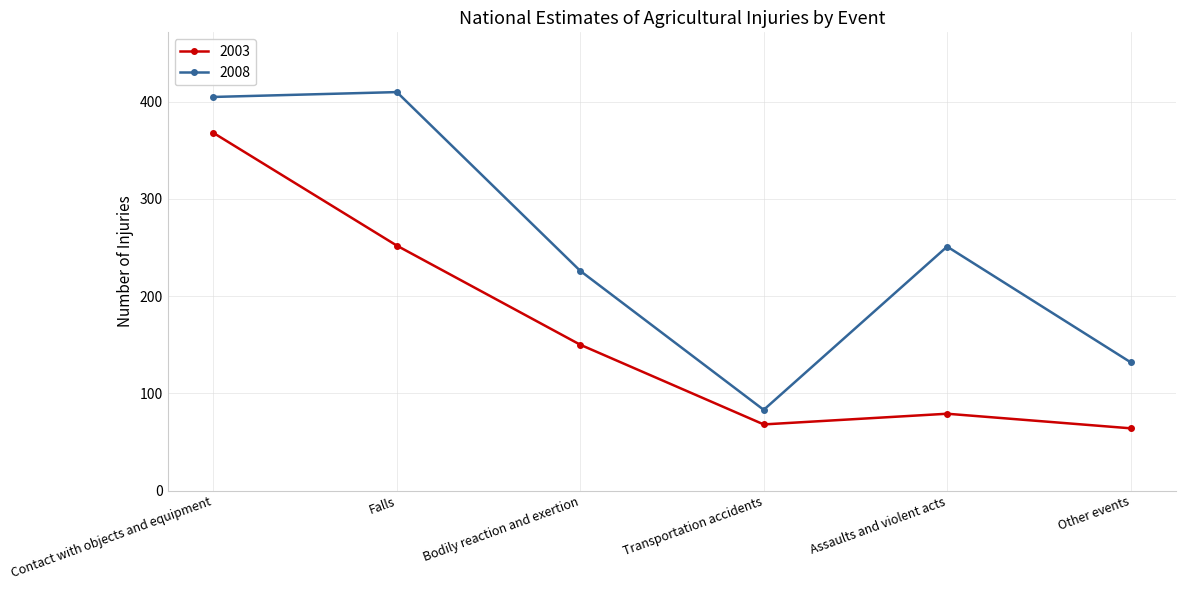

Rank the series by their average value, from highest to lowest.

2008, 2003